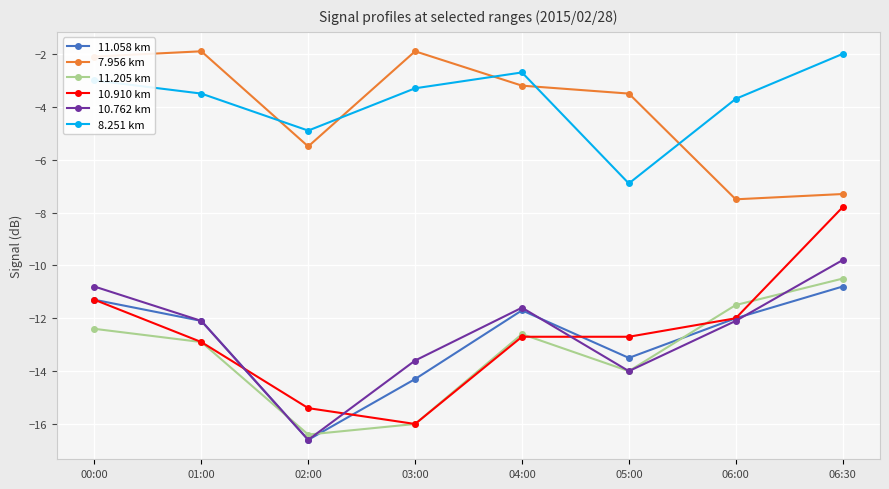

Where is 7.956 km nearest to the value -4?

05:00